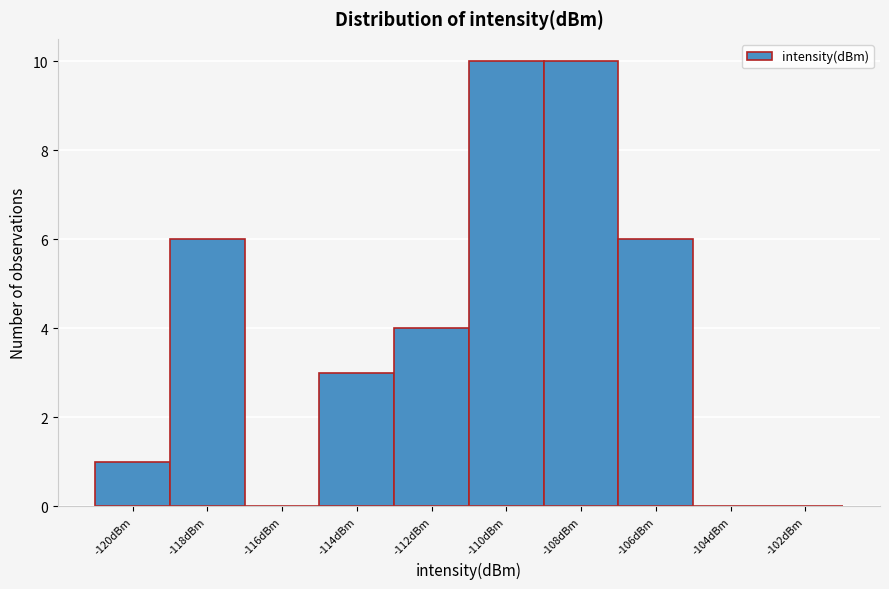

Reading left to right, extract all data points from this chart.

-120dBm=1	-118dBm=6	-116dBm=0	-114dBm=3	-112dBm=4	-110dBm=10	-108dBm=10	-106dBm=6	-104dBm=0	-102dBm=0